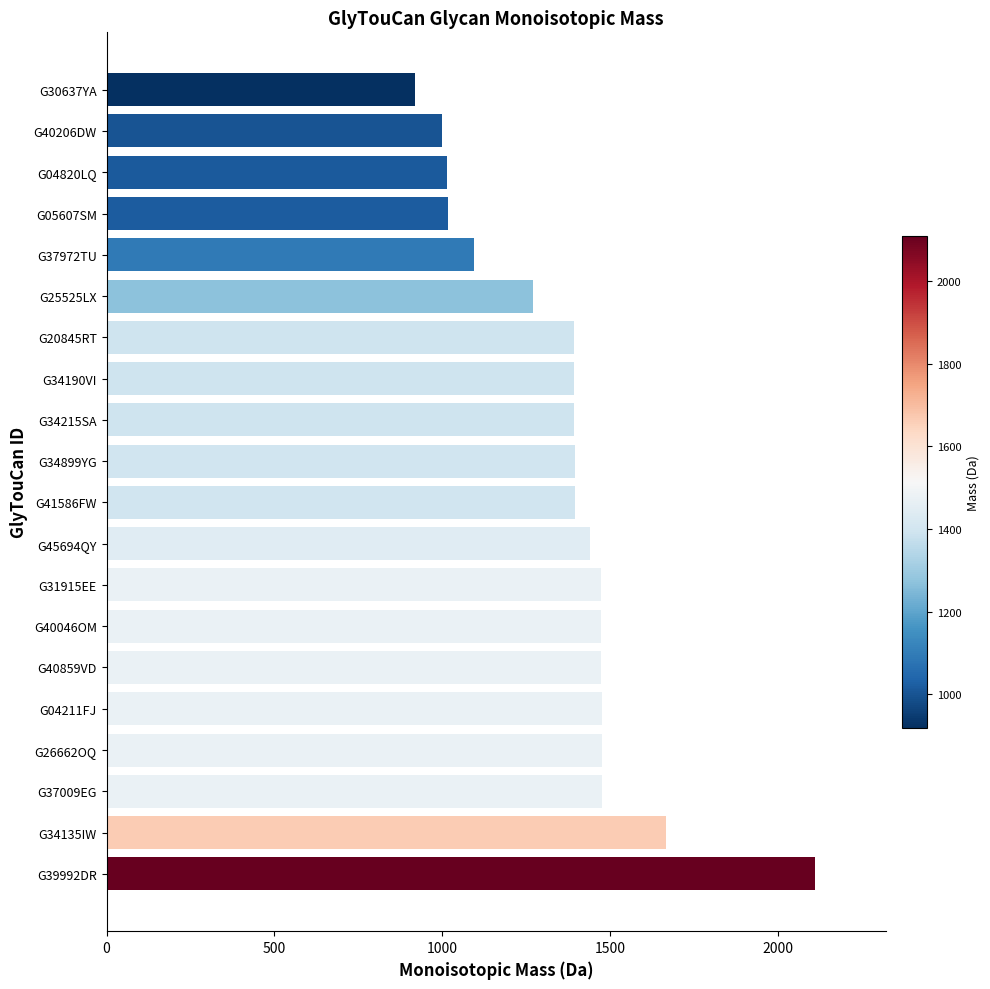

Does the chart contain stacked bars?

No